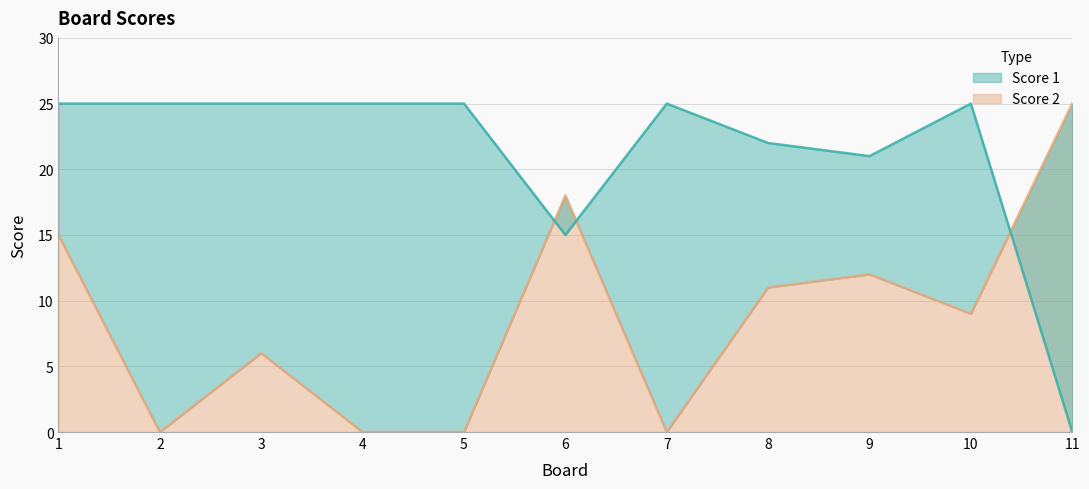

How many intersections are there between Score 2 and Score 1?

3